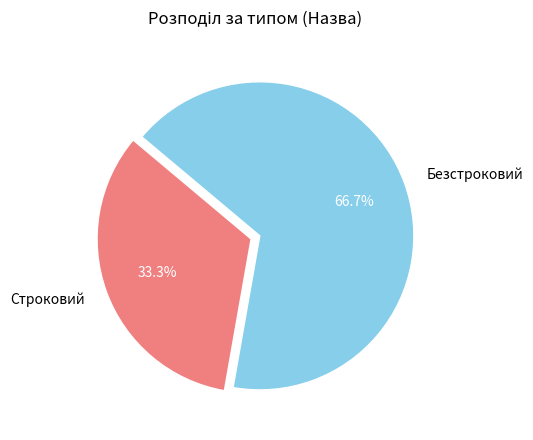

Is Строковий the majority of the pie?

No